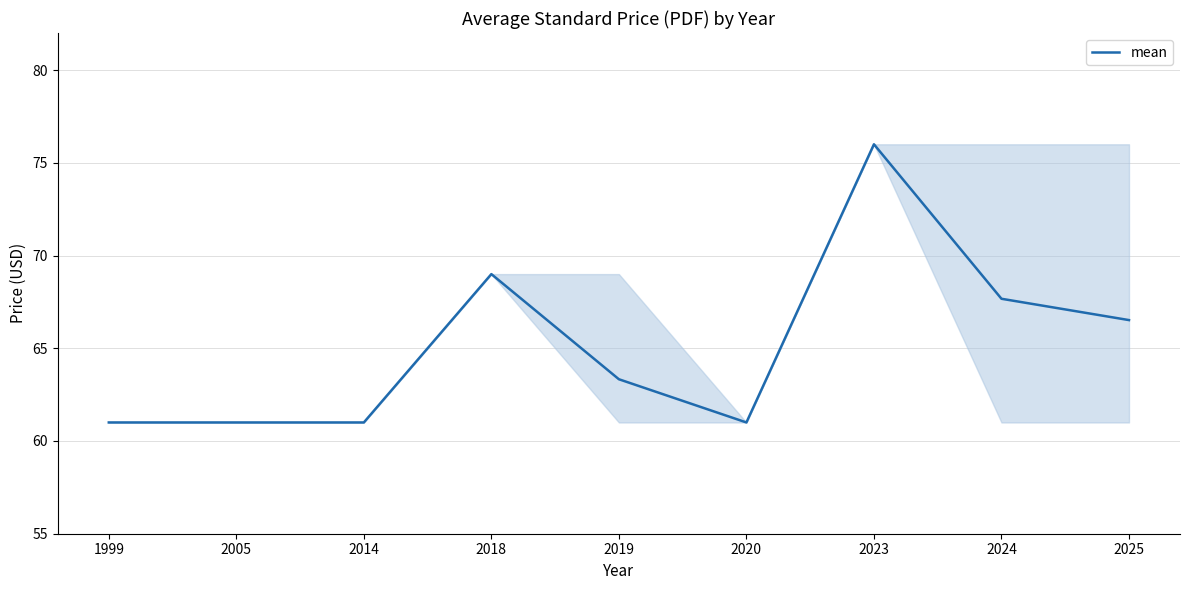

What is the sum of the values at 2014 and 2024?

128.7